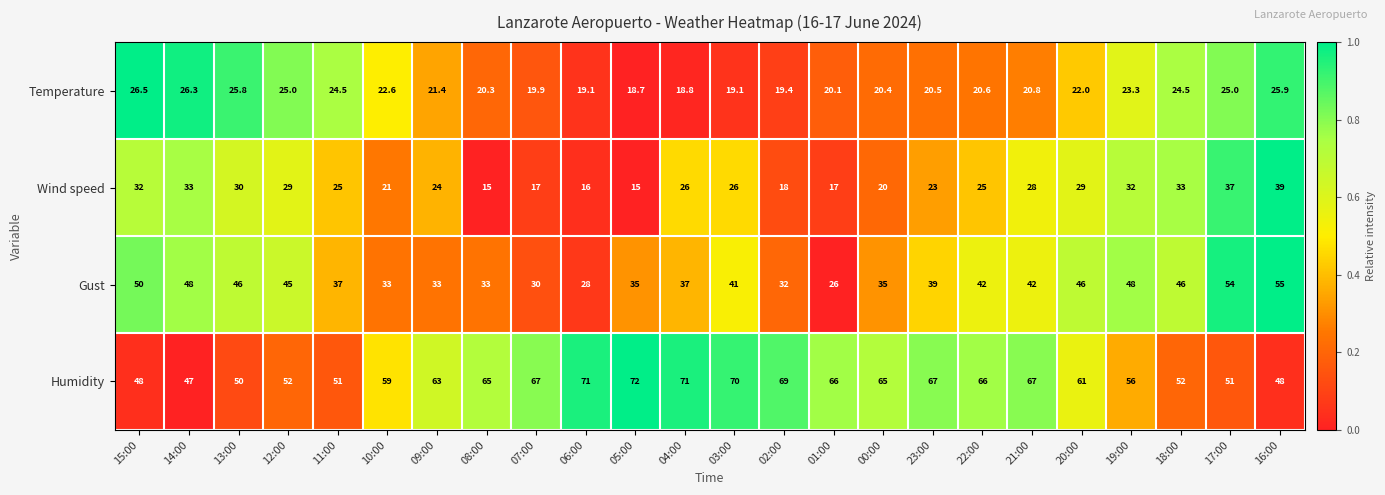

How many distinct data groups are displayed?

4